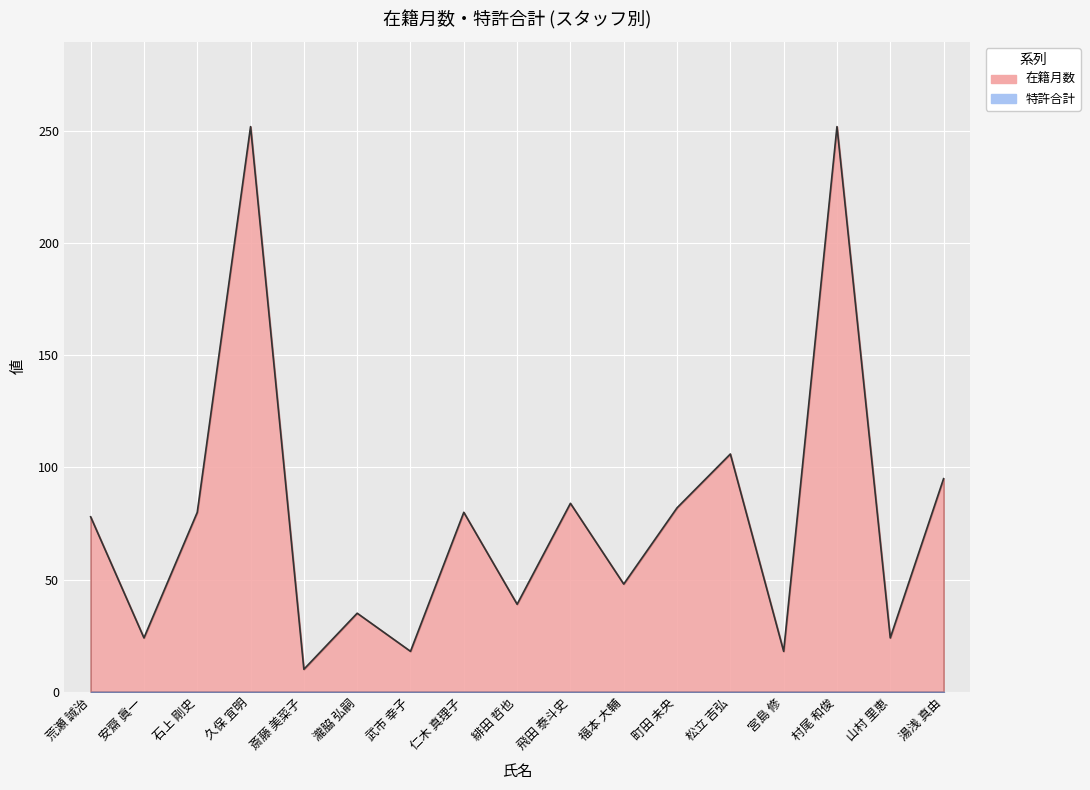

At which category does the chart reach its minimum across all series?

斎藤 美菜子